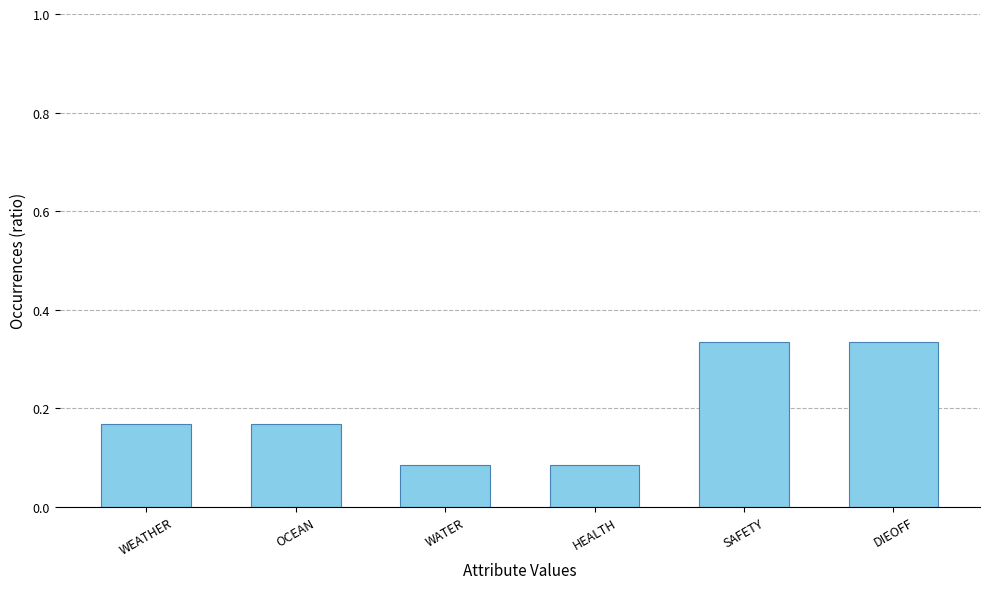

Is it true that the value at WEATHER is 0.1?

False